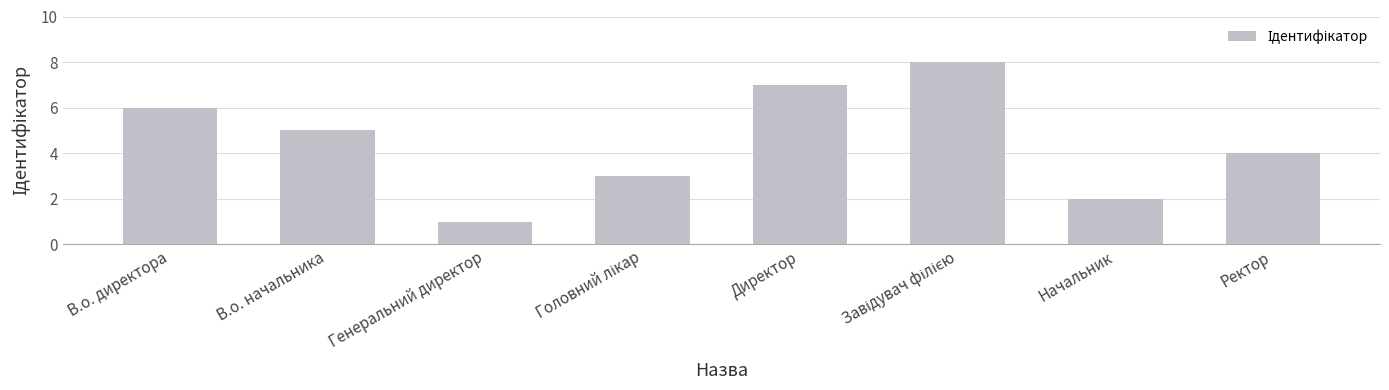

Count the values in the range 3 to 7.

5